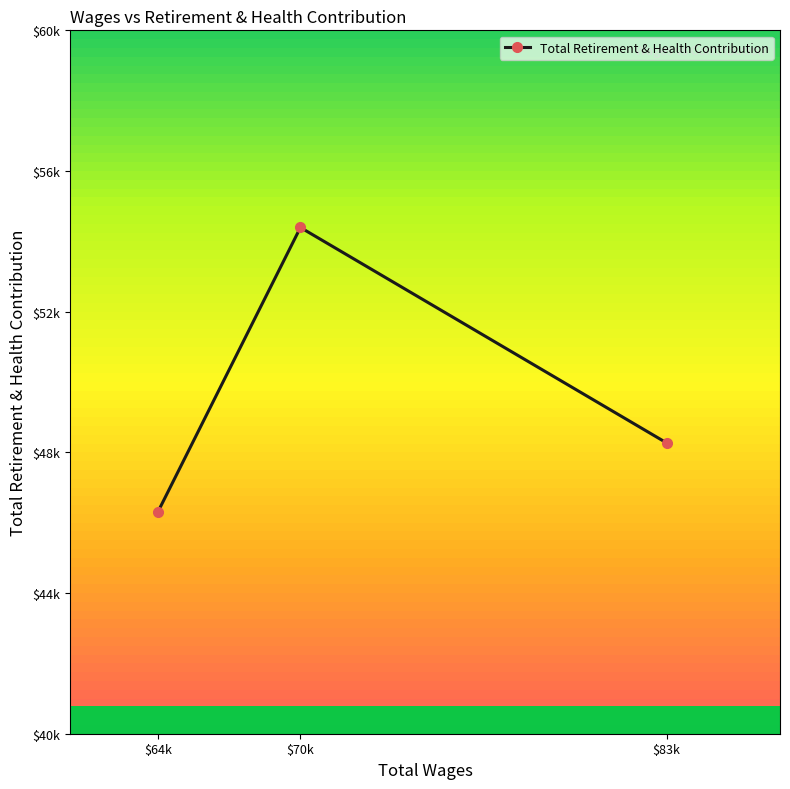

The chart shows a value of 78516 at $64k. True or false?

False